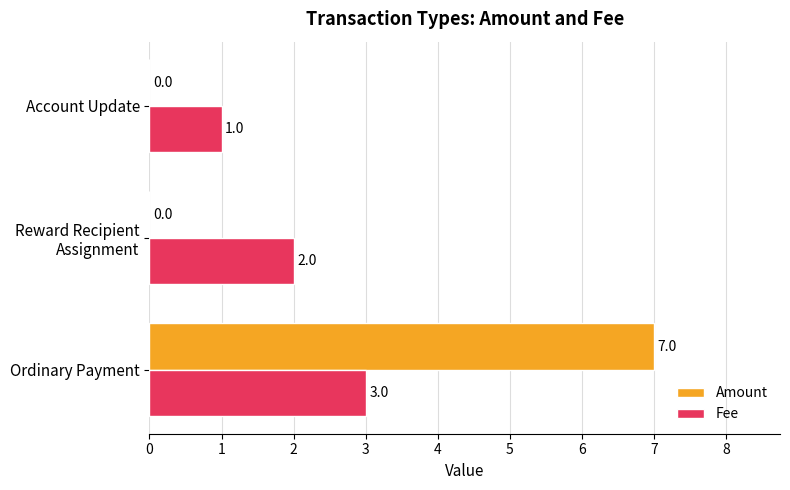

Which series has the largest range (max minus min)?

Amount